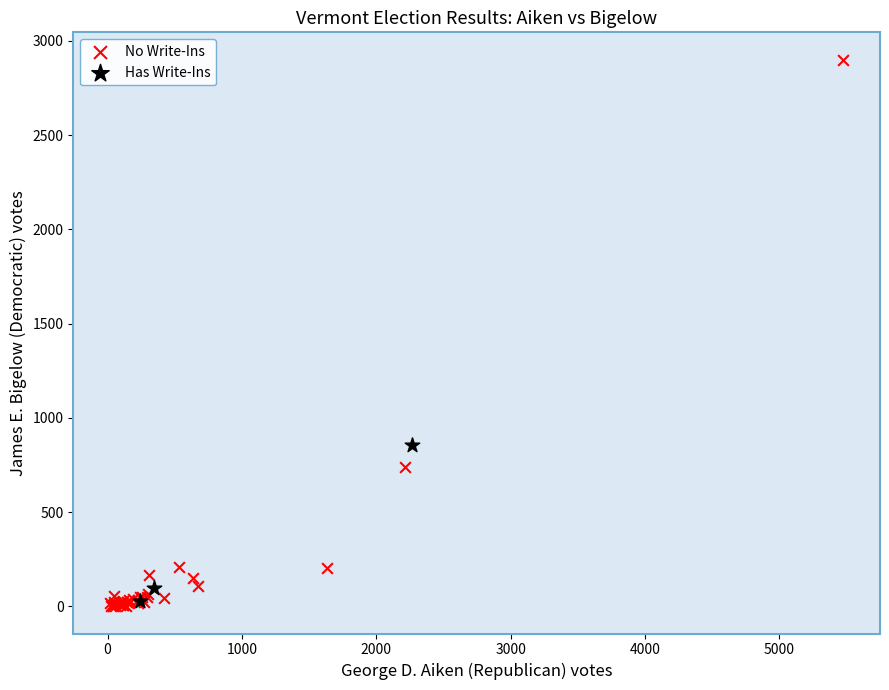

Which series reaches the maximum Y coordinate?

No Write-Ins